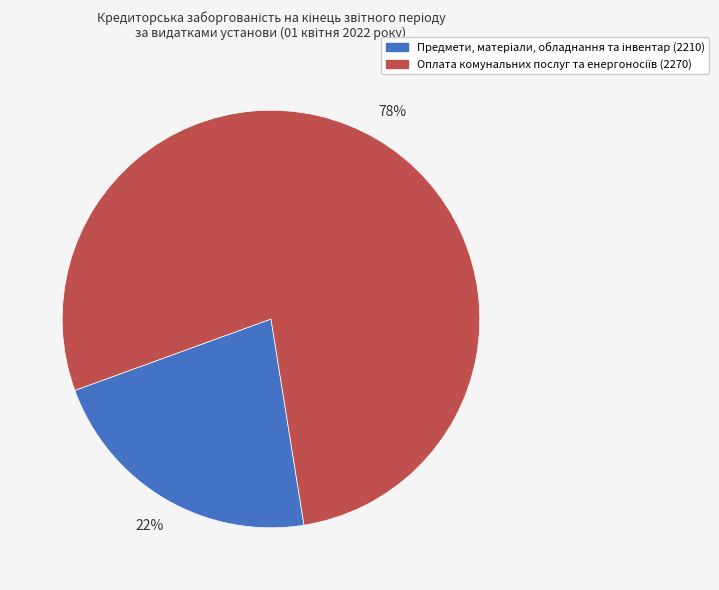

To the nearest percent, what is the average slice percentage?

50%